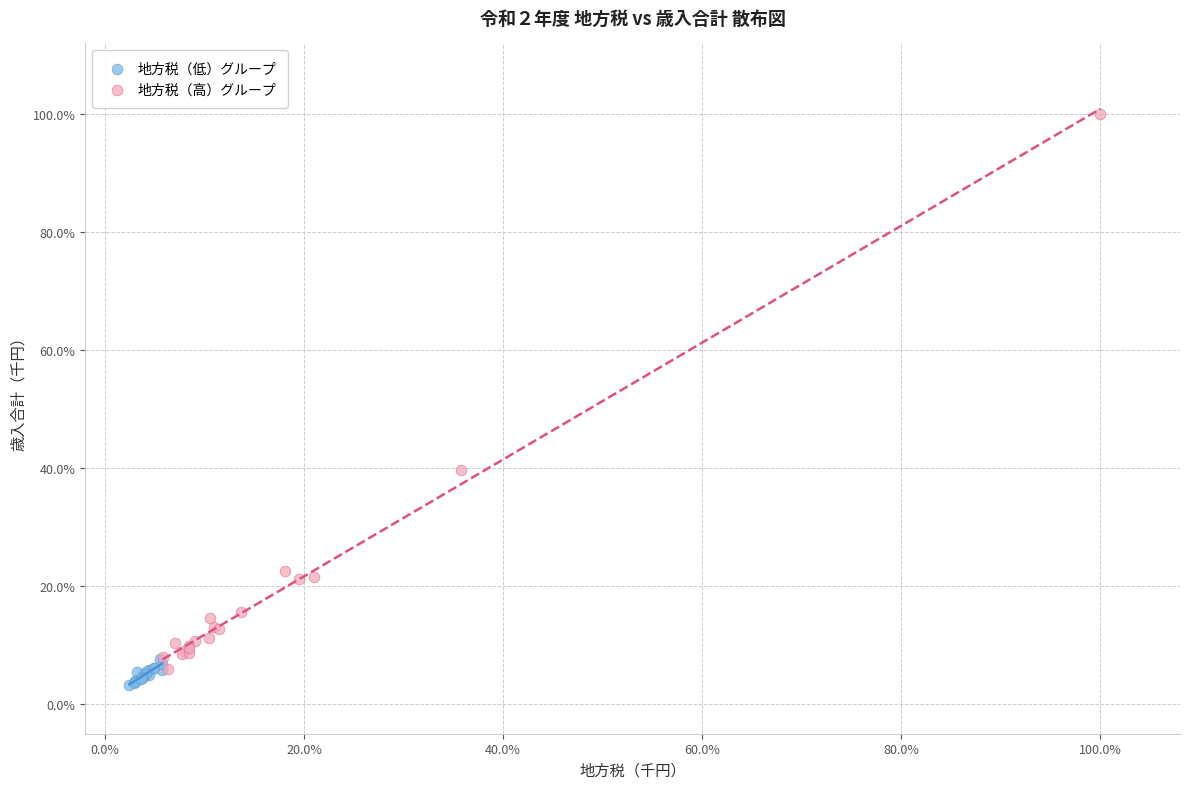

Which series has the largest Y range (max minus min)?

地方税（高）グループ